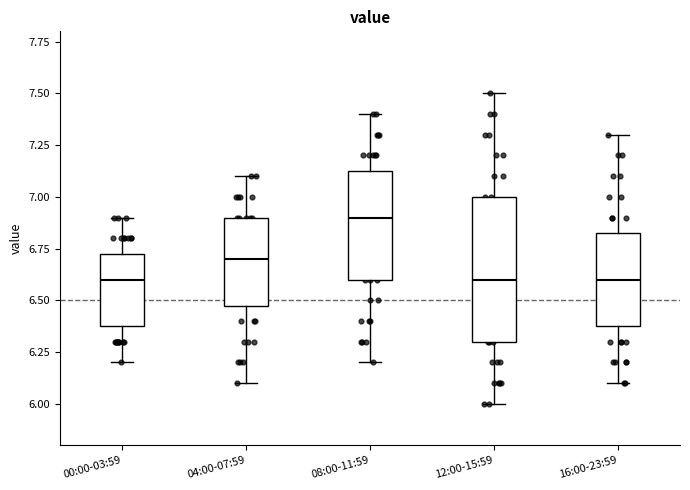

Where does the lower whisker of the box for 16:00-23:59 end on the y-axis? The values are not printed on the chart, so give them approximately, as read against the axis.

6.10